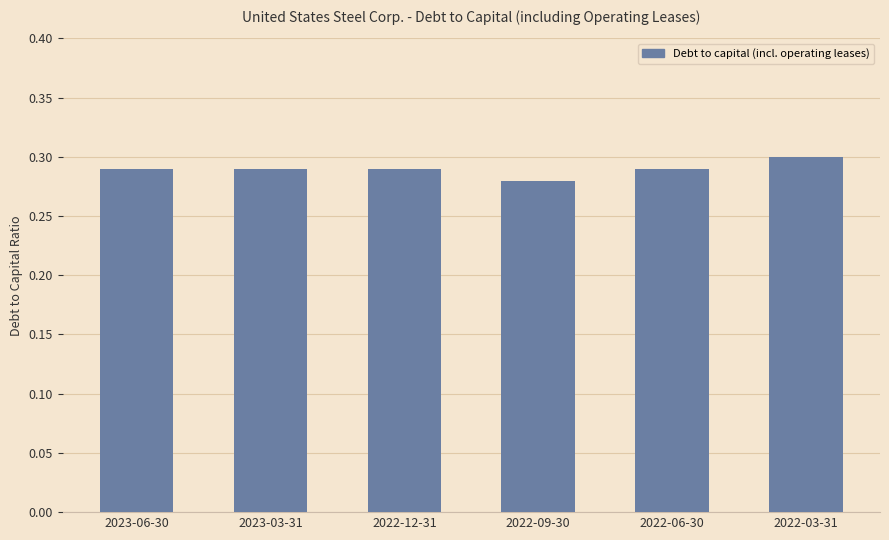

The value at 2022-06-30 is 0.2. True or false?

False